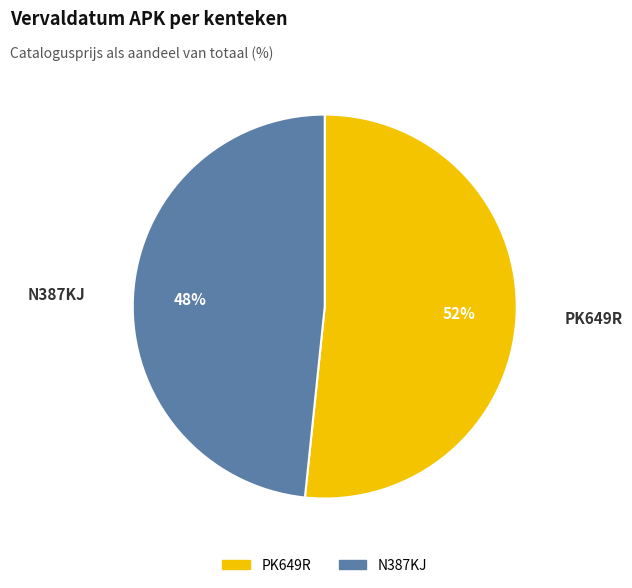

How many slices are in this pie chart?

2